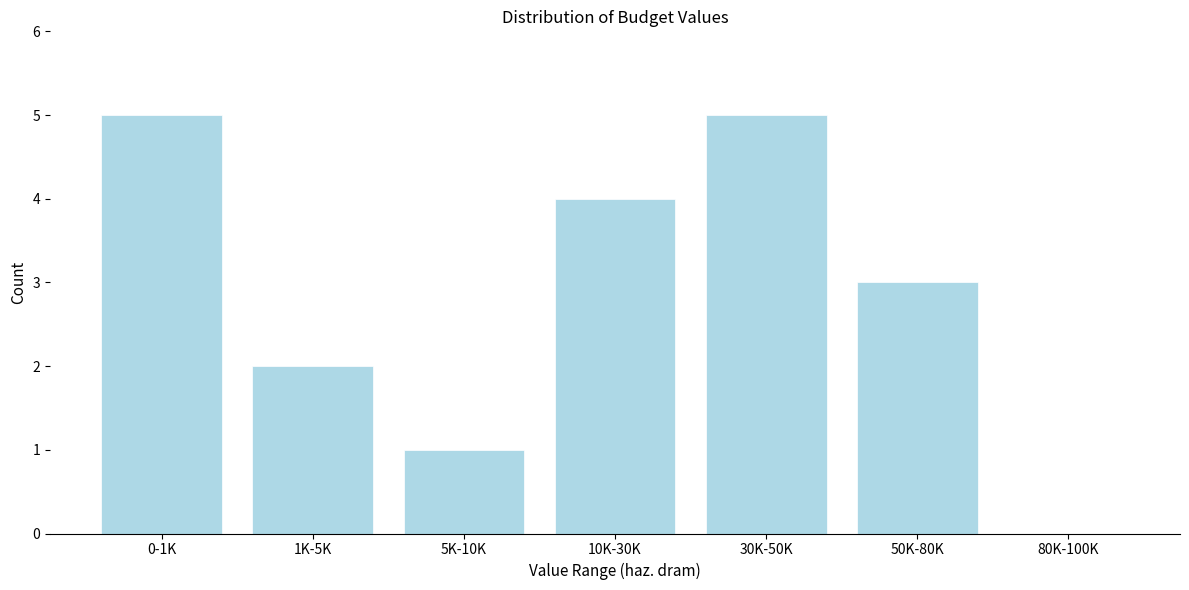

Reading left to right, extract all data points from this chart.

0-1K=5	1K-5K=2	5K-10K=1	10K-30K=4	30K-50K=5	50K-80K=3	80K-100K=0